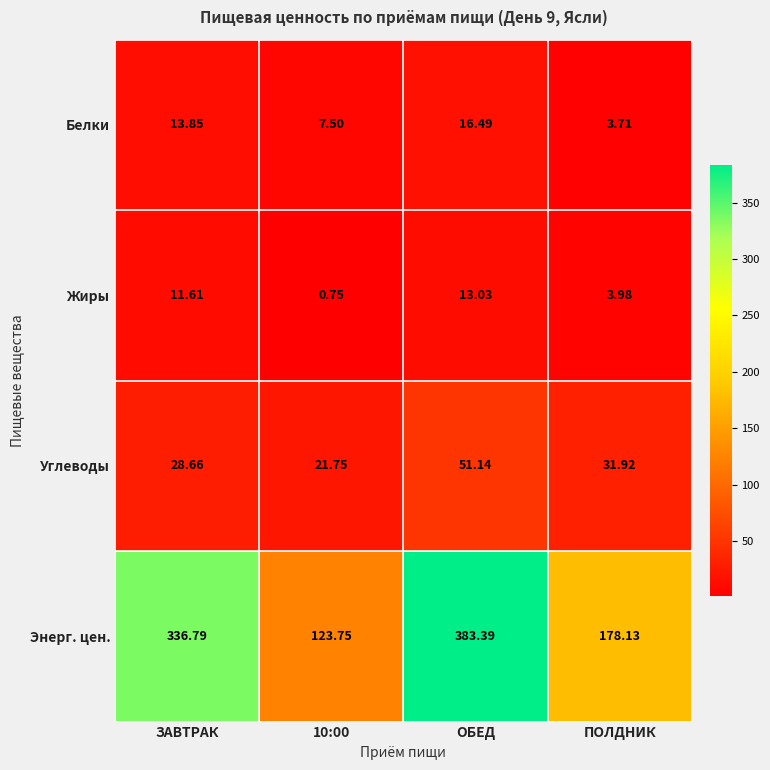

How many data points does each series have?

4